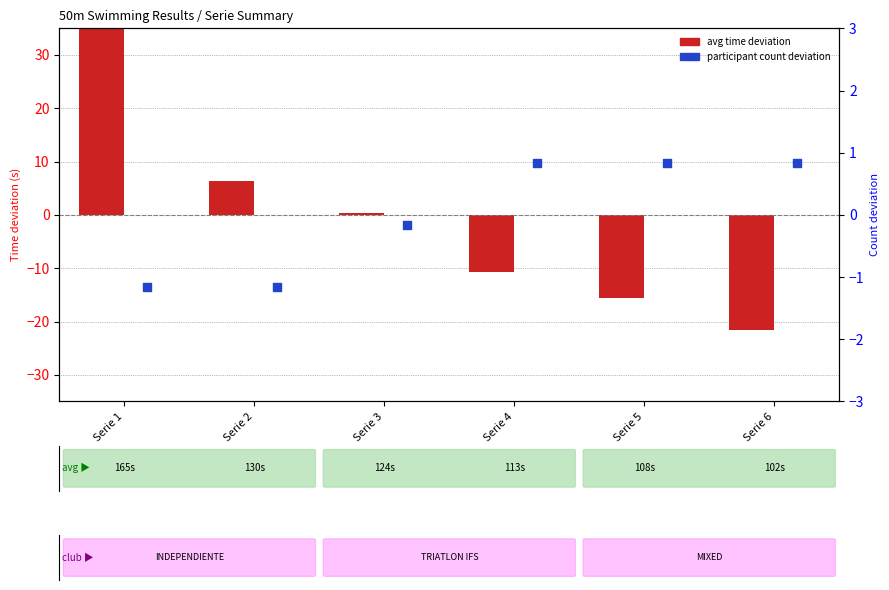

What is the total value across all series at Serie 1?

40.2